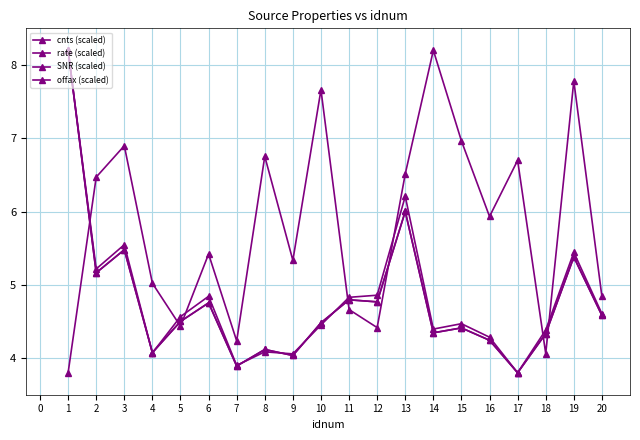

Which series has the largest total across all categories?

offax (scaled)